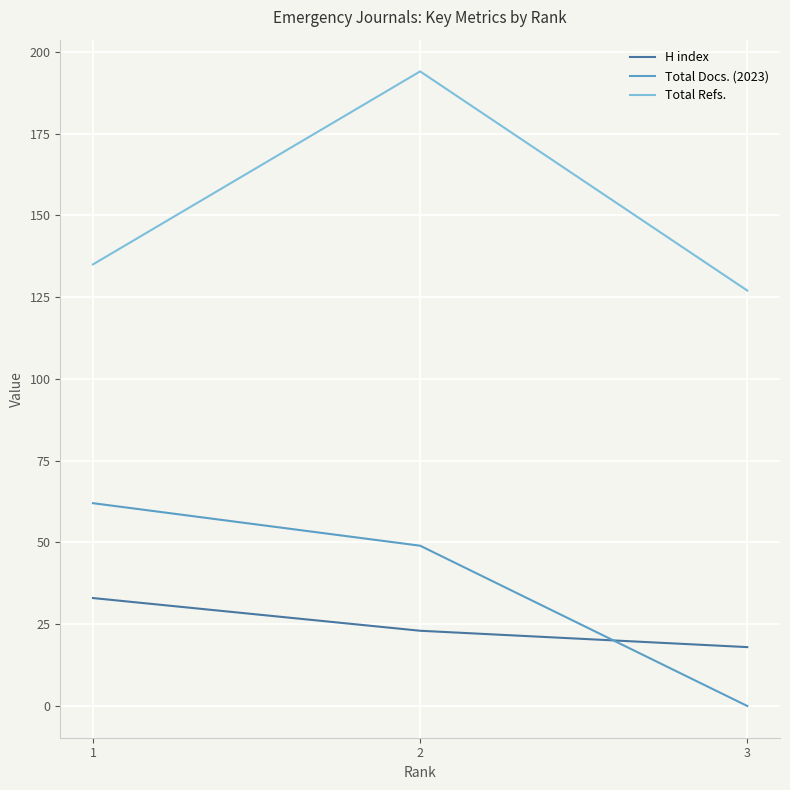

At which label does H index first exceed 23?

1